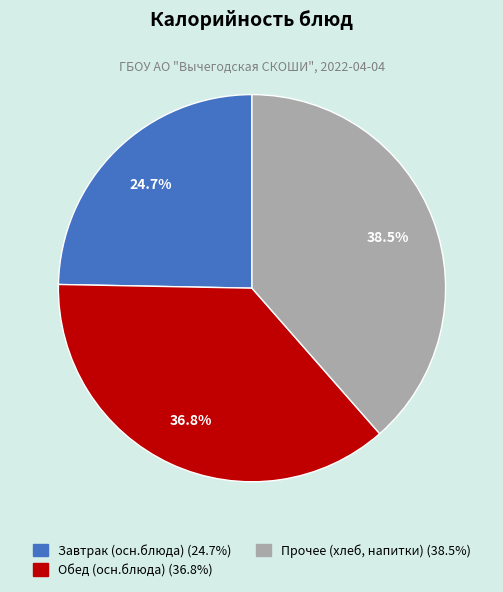

Does any single category account for the majority?

No